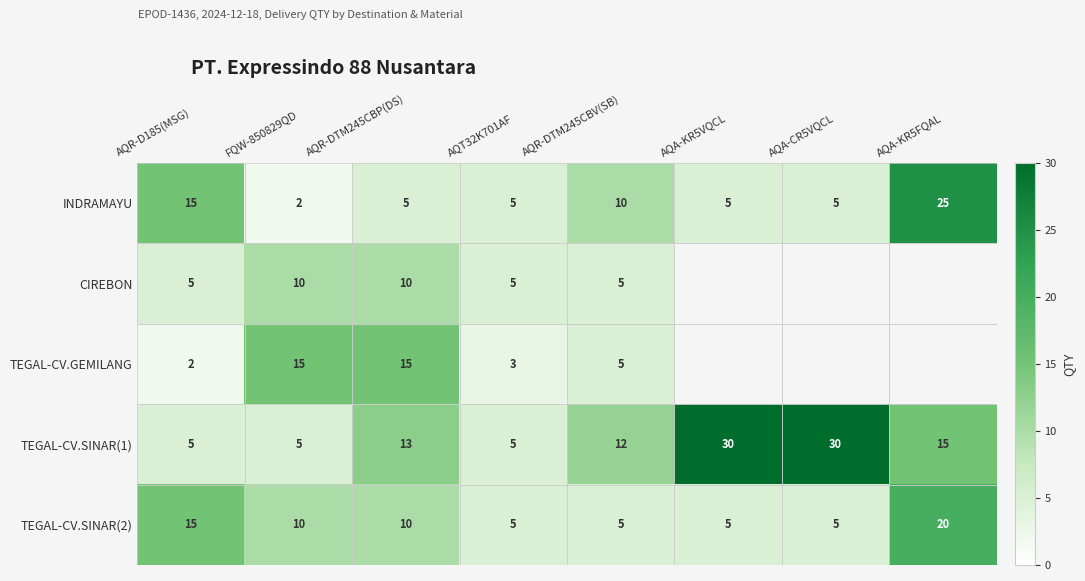

What is the sum of the CIREBON values at AQR-DTM245CBV(SB) and AQR-DTM245CBP(DS)?

15